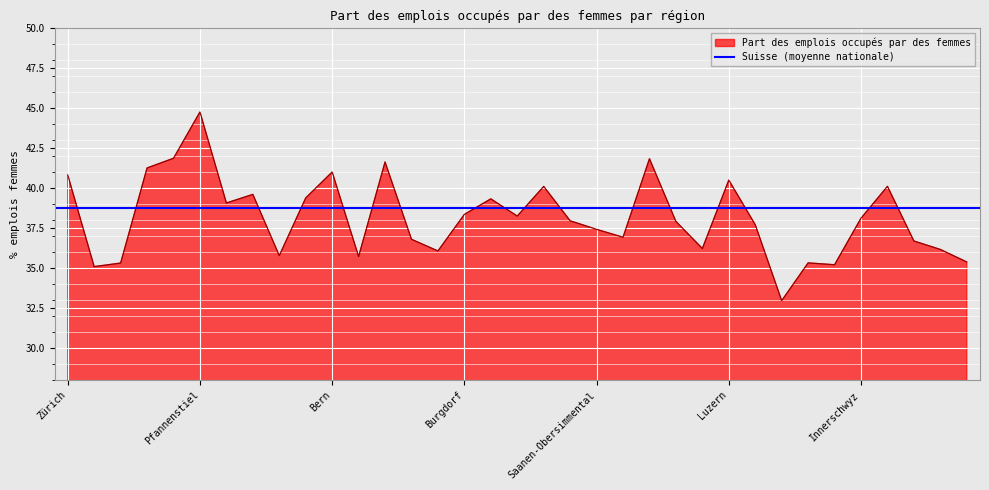

List the labels in order of value, largest first.

Pfannenstiel, Zimmerberg, Oberland-Ost, Biel/Bienne, Knonaueramt, Bern, Zürich, Luzern, Einsiedeln, Schwarzwasser, Winterthur, Zürcher Unterland, Oberes Emmental, Zürcher Oberland, Burgdorf, Aaretal, Innerschwyz, Thun, Grenchen, Sursee-Seetal, Saanen-Obersimmental, Kandertal, Jura bernois, March, Laufental, Sarneraatal, Oberaargau, Weinland, Erlach-Seeland, Nidwalden, Entlebuch, Limmattal, Uri, Glattal-Furttal, Willisau